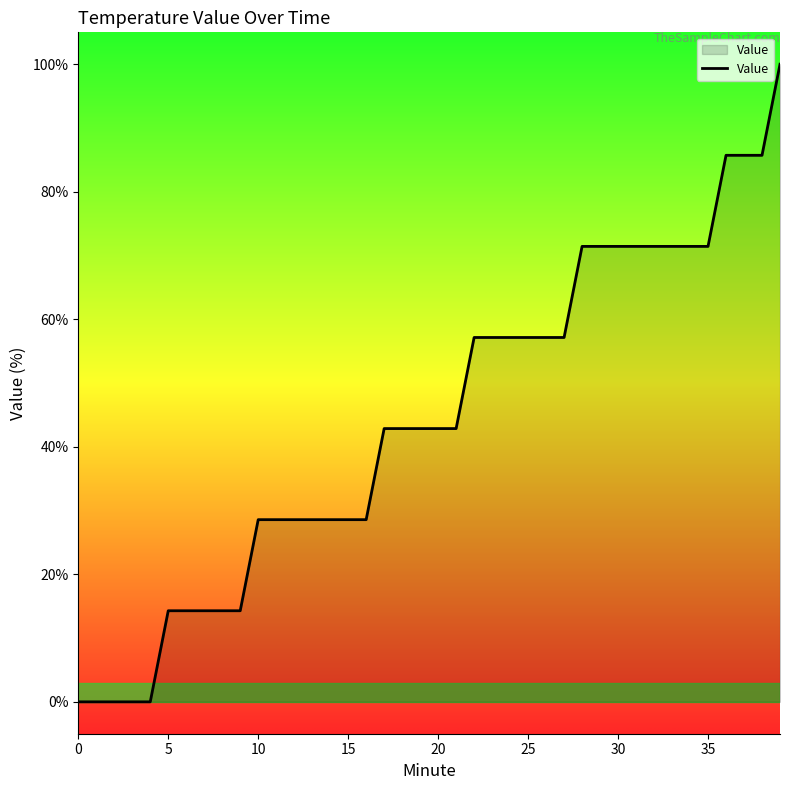

What is the difference between the maximum and minimum values?

100.0